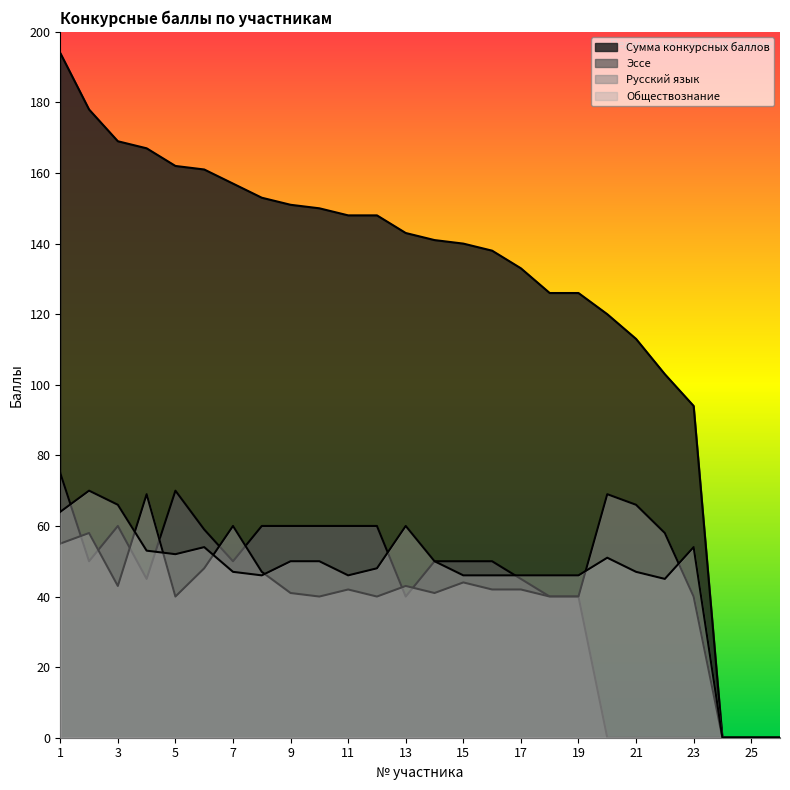

The value of Обществознание at 6 is 23. True or false?

False